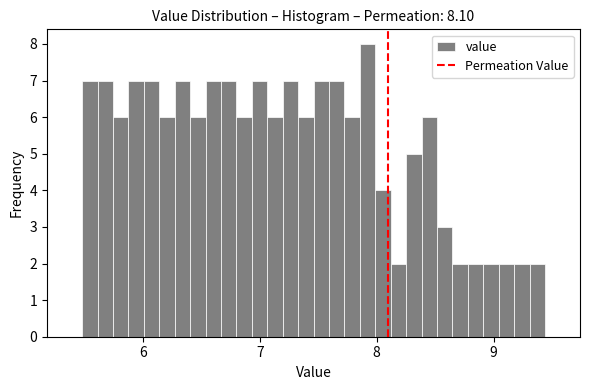

Around what value on the x-axis is the tallest bar? Give the approximate position of its centre, as read against the axis.

7.9